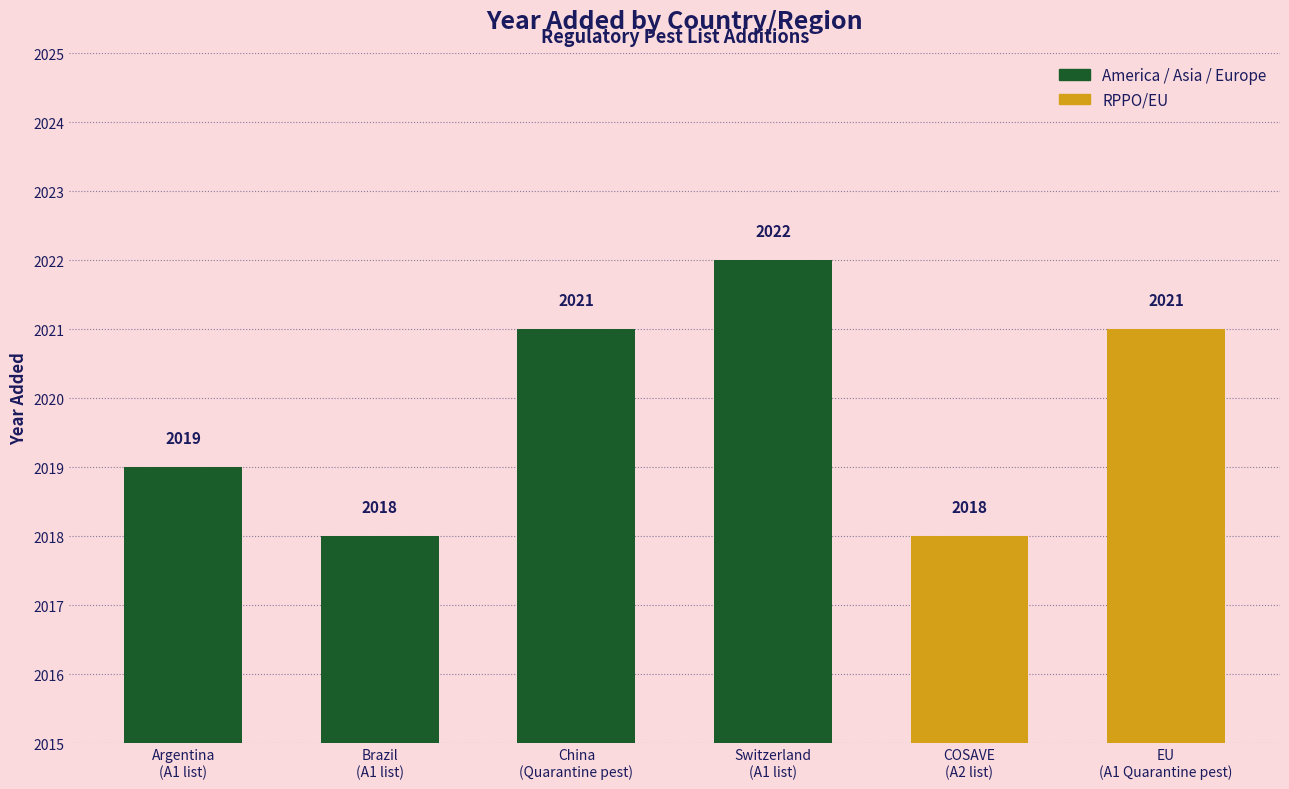

How many values are between 2018 and 2021?

5